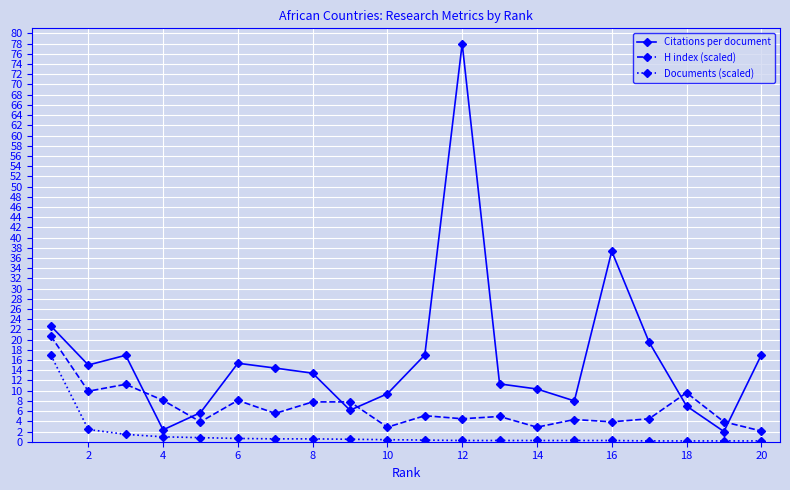

At how many categories does at least one series exceed 20?

3